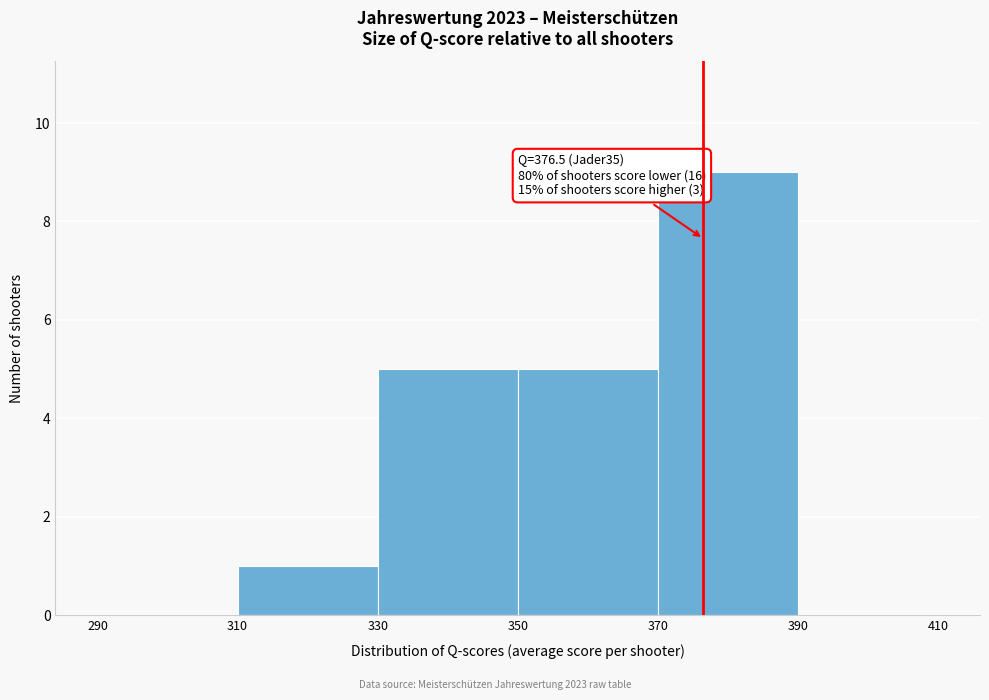

Over which range of the x-axis is the bar tallest?

370 to 390